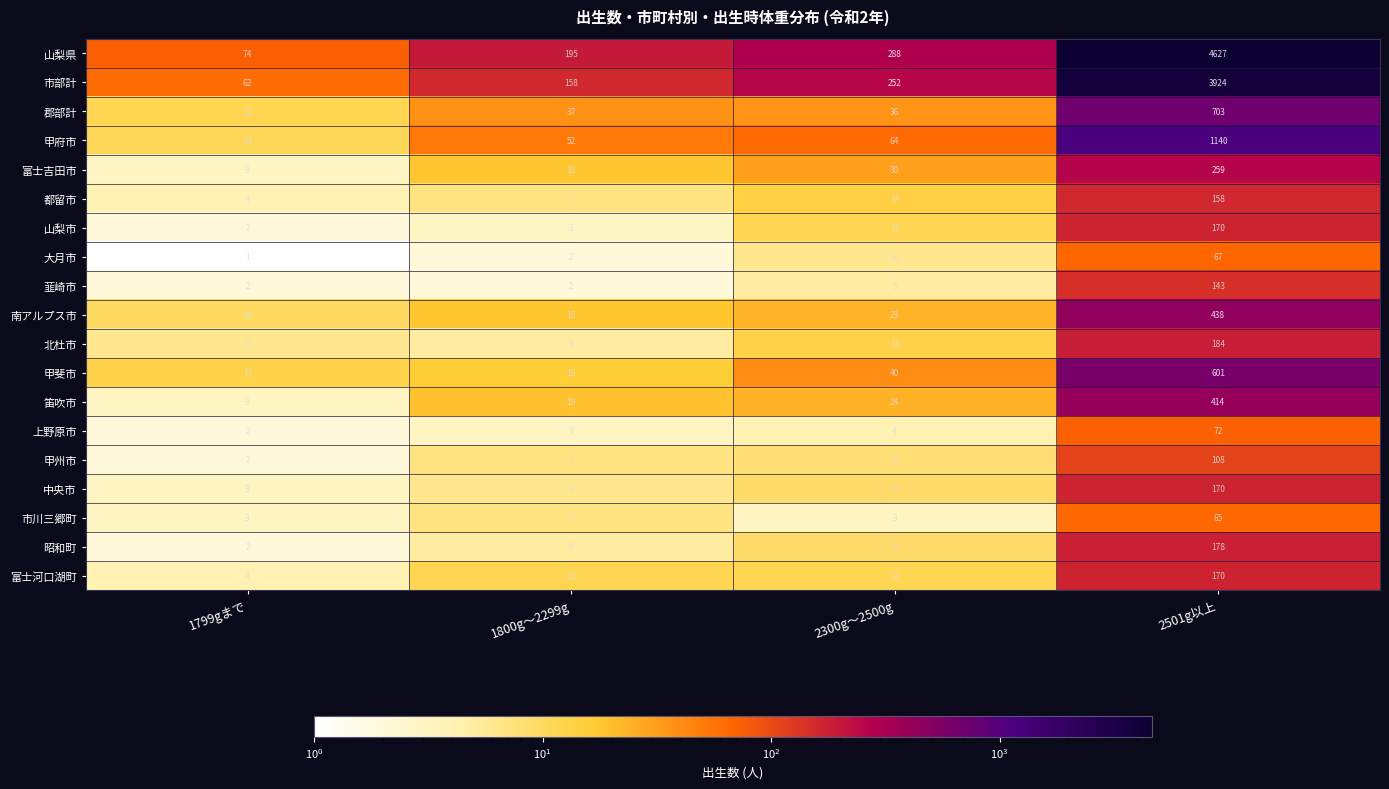

List the labels in order of 北杜市 value, largest first.

2501g以上, 2300g～2500g, 1799gまで, 1800g～2299g